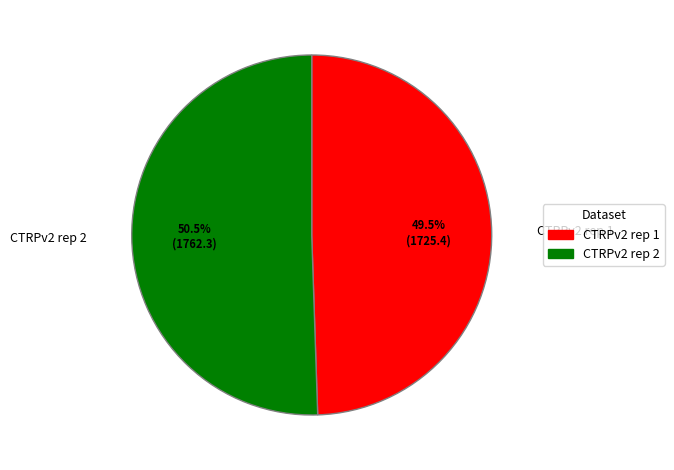

Between CTRPv2 rep 1 and CTRPv2 rep 2, which is larger?

CTRPv2 rep 2